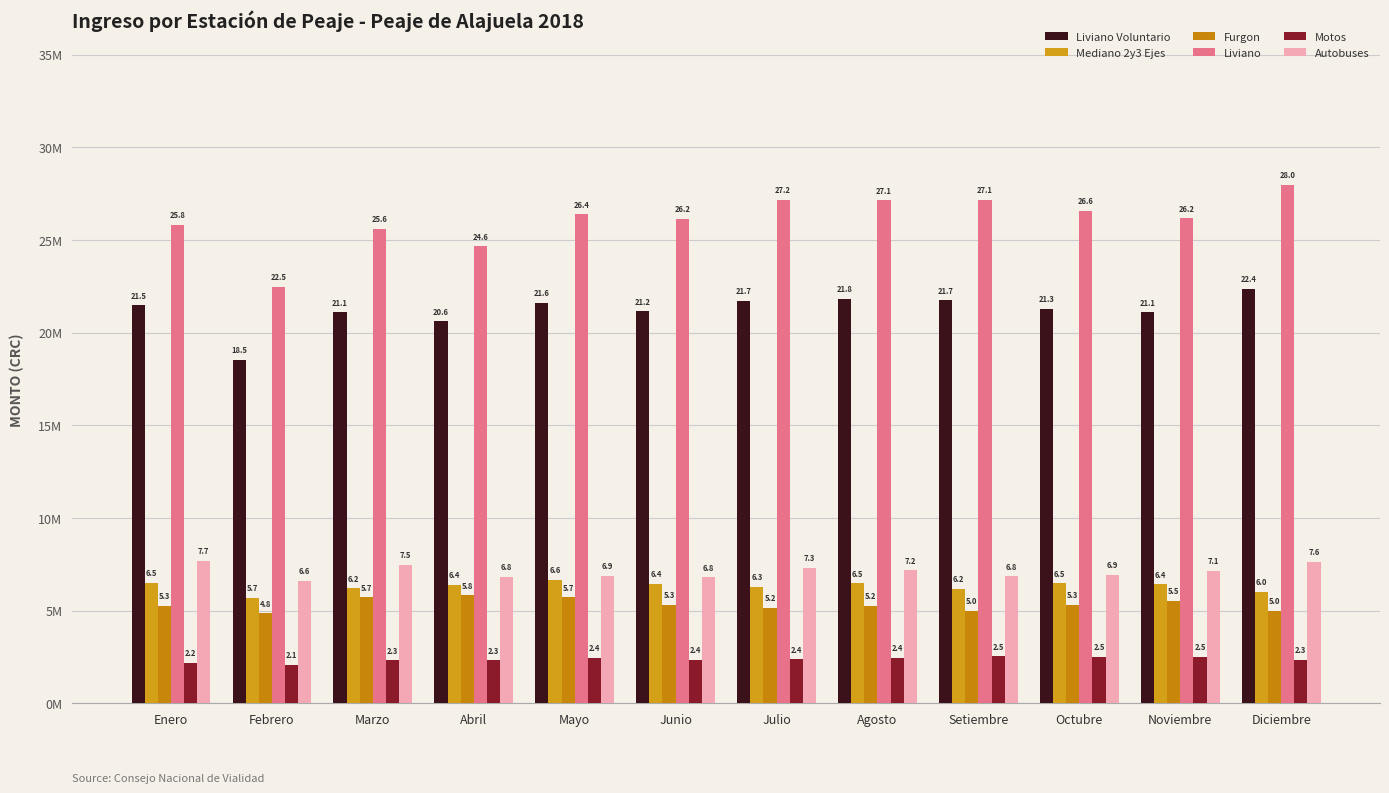

Rank the series by their maximum value, from lowest to highest.

Motos, Furgon, Mediano 2y3 Ejes, Autobuses, Liviano Voluntario, Liviano